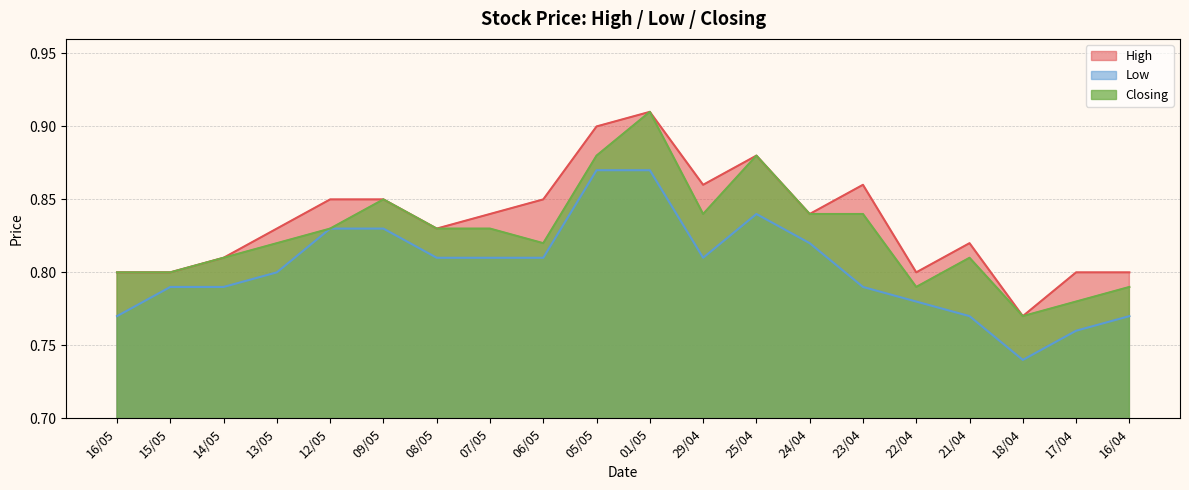

List the series in order of their peak value, highest first.

High, Closing, Low